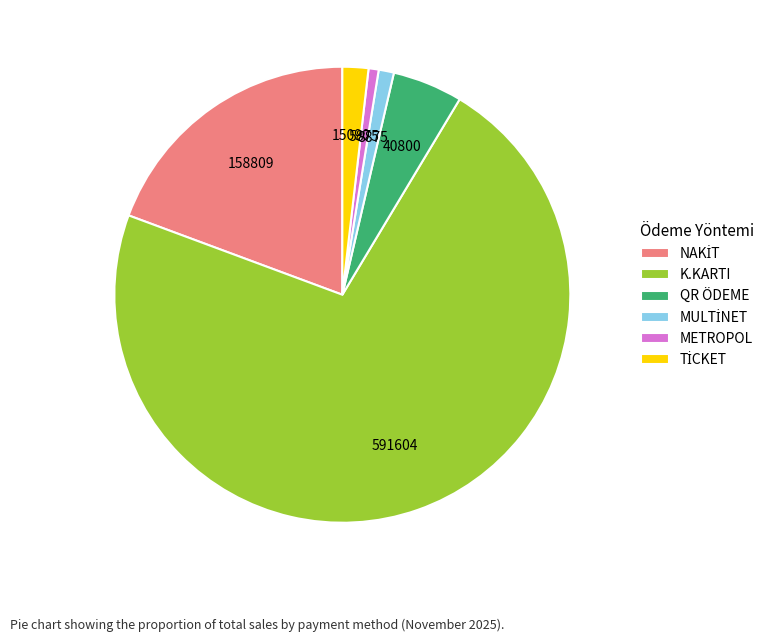

True or false: K.KARTI accounts for 72% of the total.

True